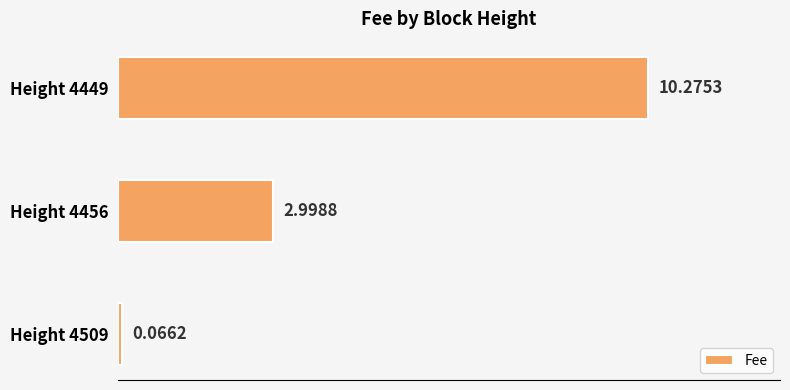

List the labels in order of value, smallest first.

Height 4509, Height 4456, Height 4449